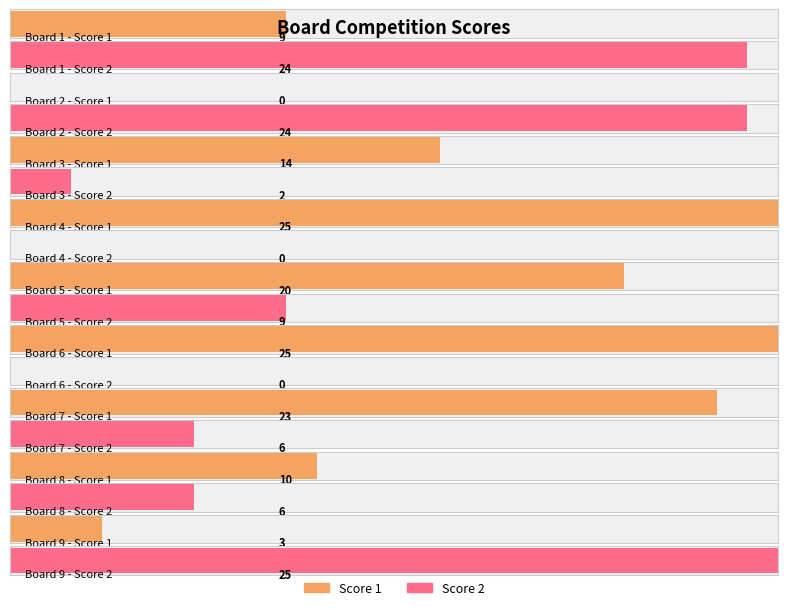

The Score 2 series shows 6 at 7. True or false?

True